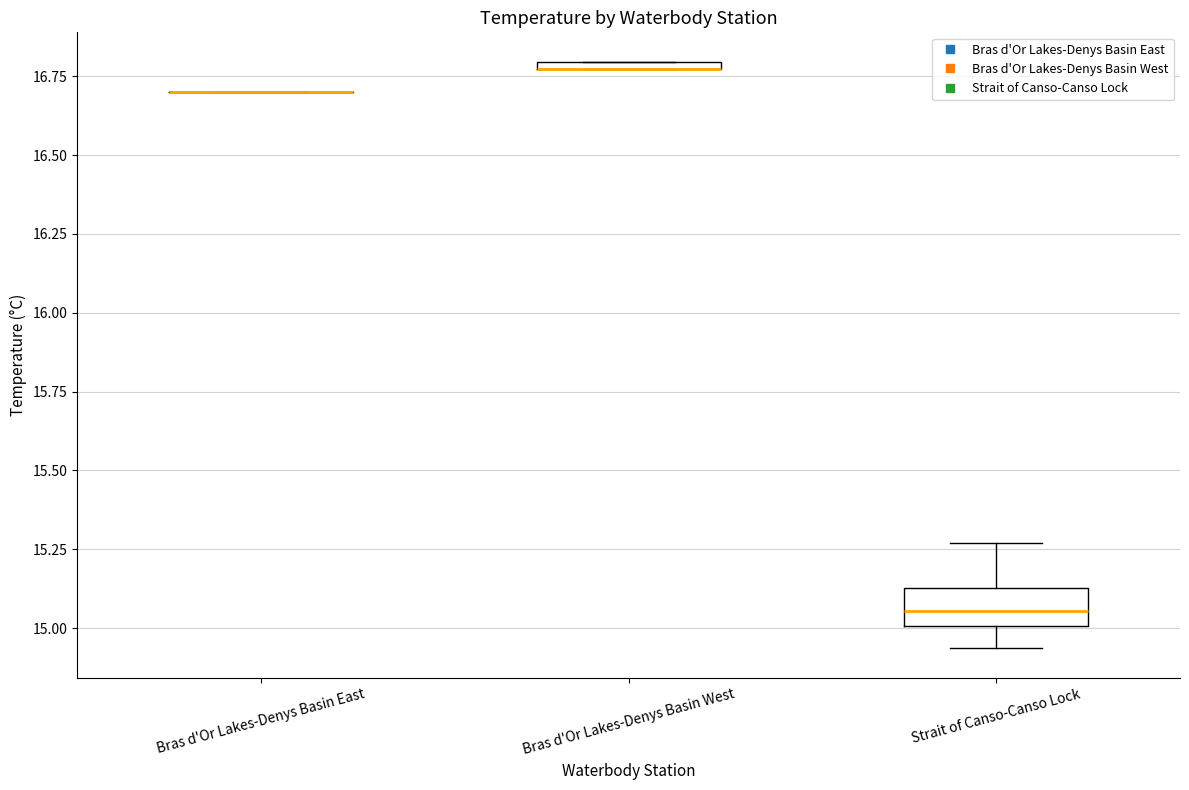

Where is the lower edge of the box for Bras d'Or Lakes-Denys Basin West on the y-axis? The values are not printed on the chart, so give them approximately, as read against the axis.

16.75